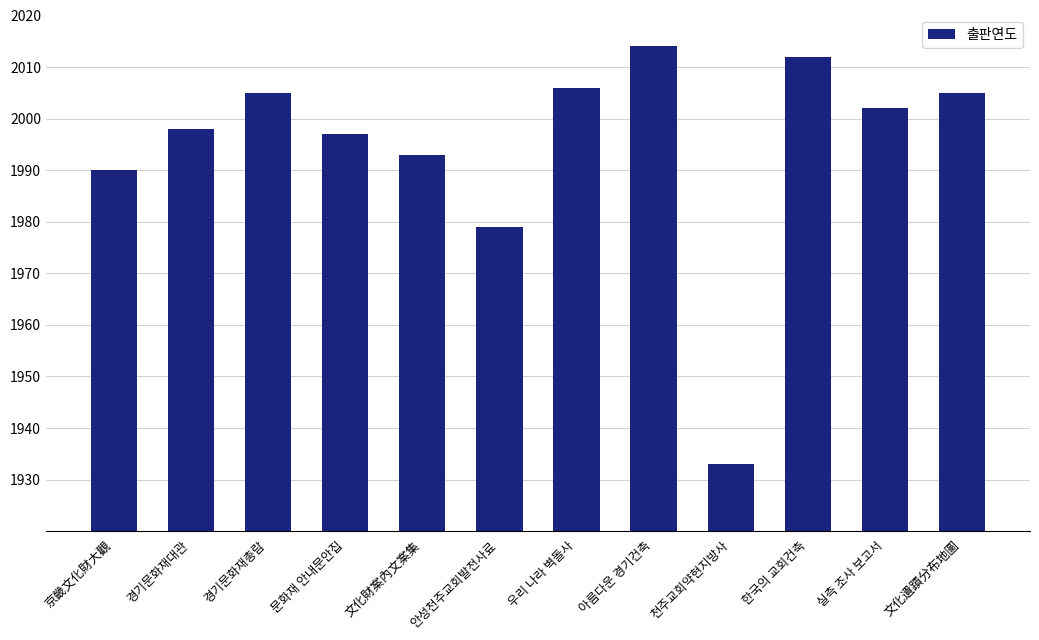

Count the number of categories in the chart.

12